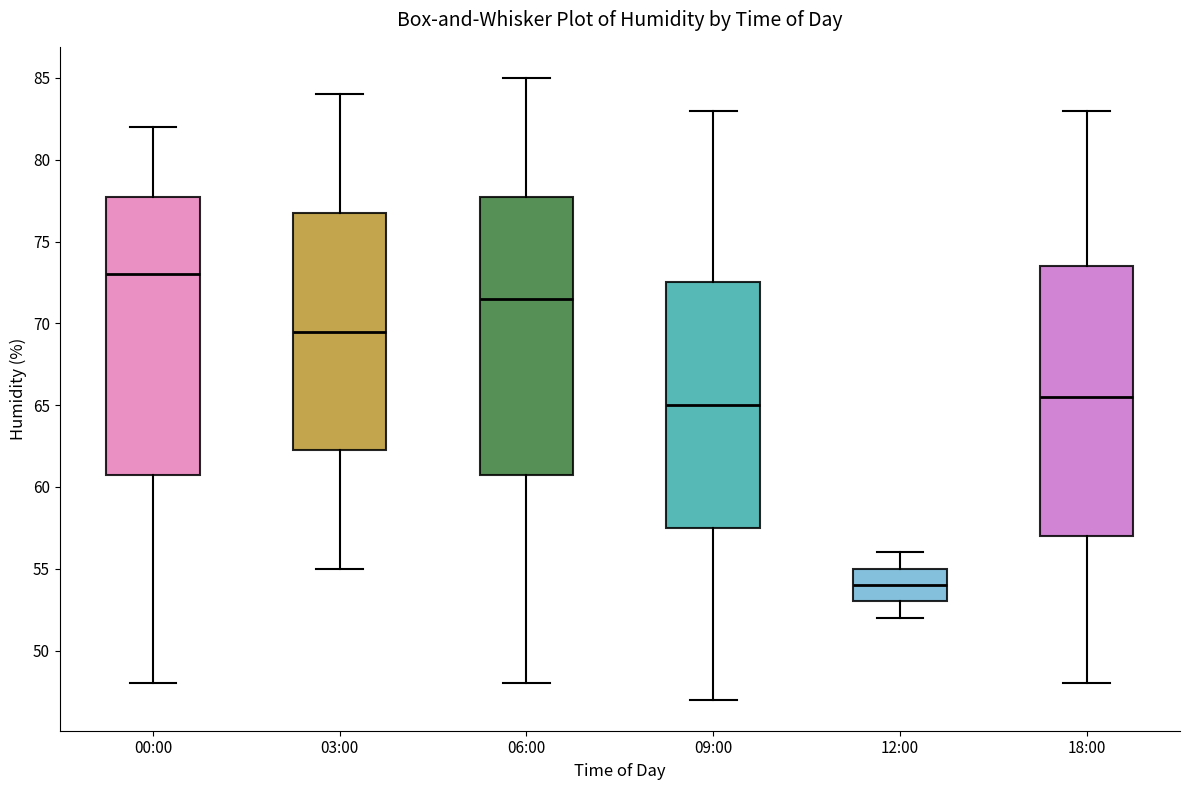

Reading left to right, read every box against the y-axis: the position of its median line, the range the box covers, and the ends of its whiskers. The values are not printed on the chart, so give them approximately, as read against the axis.

00:00: median 73.0, box 61.0 to 78.0, whiskers 48.0 to 82.0
03:00: median 69.5, box 62.5 to 77.0, whiskers 55.0 to 84.0
06:00: median 71.5, box 61.0 to 78.0, whiskers 48.0 to 85.0
09:00: median 65.0, box 57.5 to 72.5, whiskers 47.0 to 83.0
12:00: median 54.0, box 53.0 to 55.0, whiskers 52.0 to 56.0
18:00: median 65.5, box 57.0 to 73.5, whiskers 48.0 to 83.0